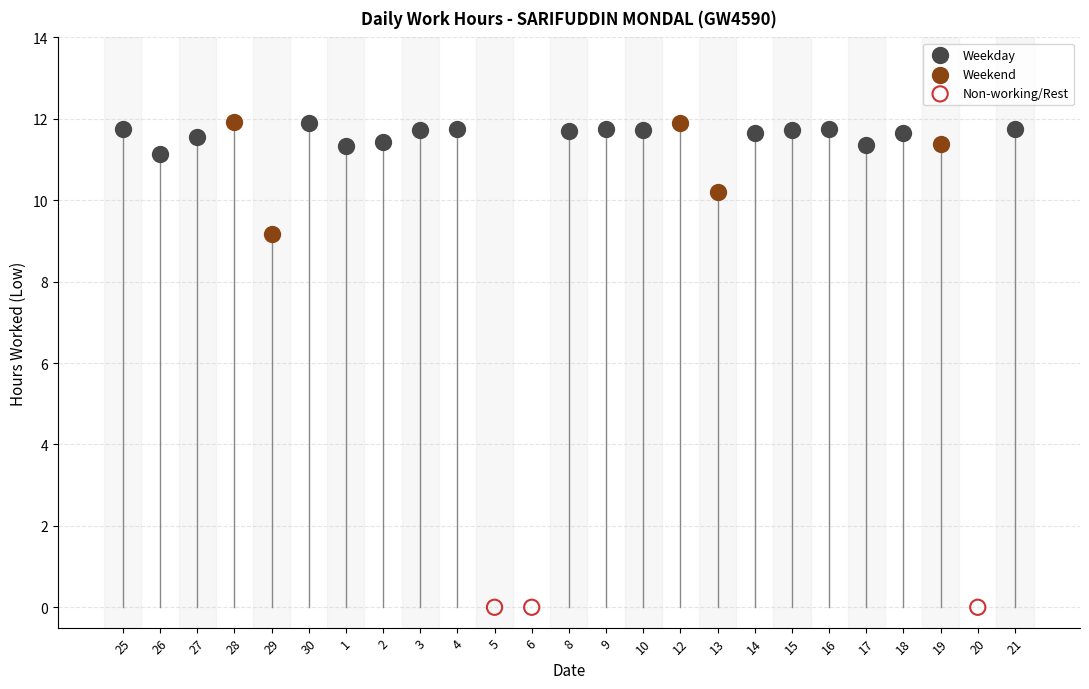

Which series reaches the minimum Y coordinate?

Non-working/Rest